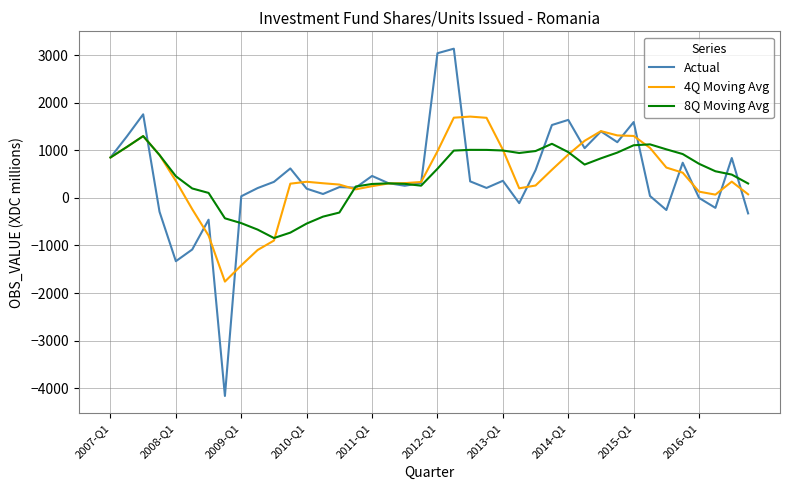

What is the difference between the second highest and second lowest values in the 8Q Moving Avg series?

1867.2